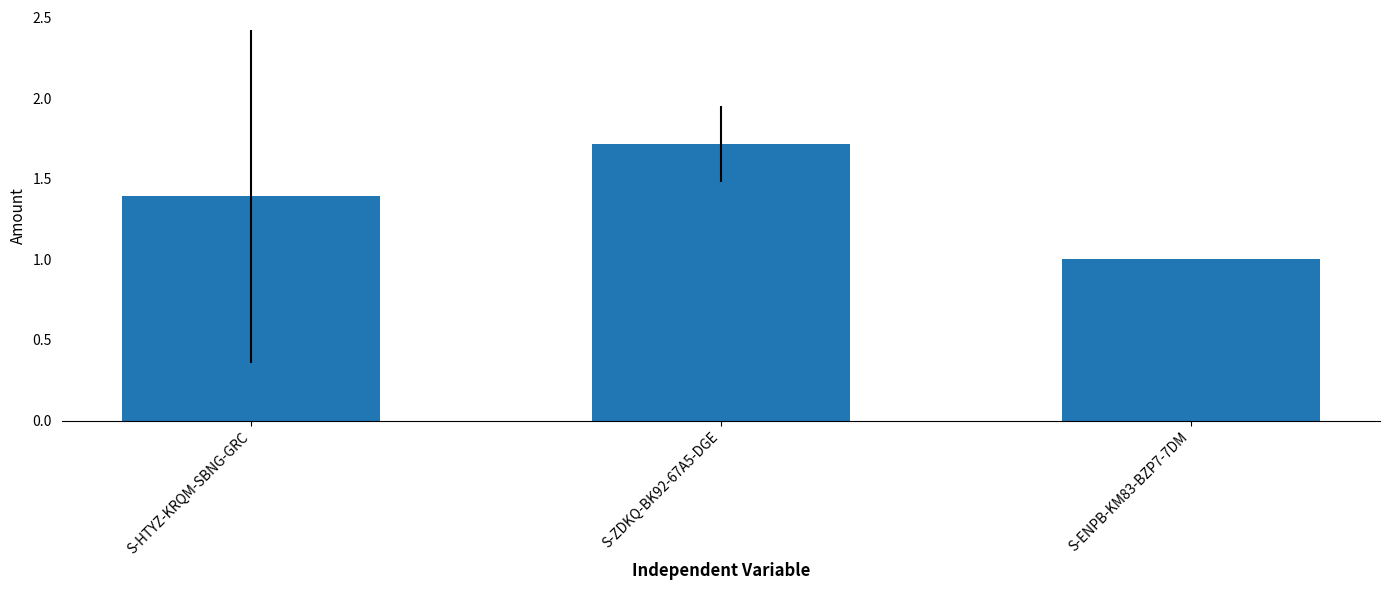

What is the label of the 1st bar from the left?

S-HTYZ-KRQM-SBNG-GRC